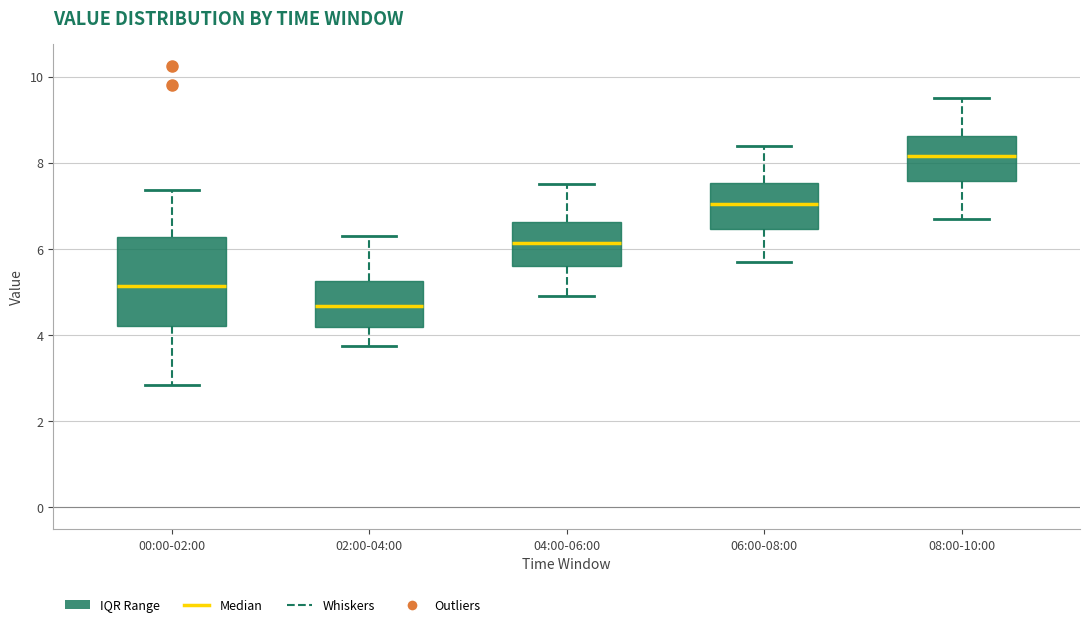

Reading left to right, read every box against the y-axis: the position of its median line, the range the box covers, and the ends of its whiskers. The values are not printed on the chart, so give them approximately, as read against the axis.

00:00-02:00: median 5.2, box 4.2 to 6.2, whiskers 2.8 to 7.4
02:00-04:00: median 4.6, box 4.2 to 5.2, whiskers 3.8 to 6.4
04:00-06:00: median 6.2, box 5.6 to 6.6, whiskers 5.0 to 7.6
06:00-08:00: median 7.0, box 6.4 to 7.6, whiskers 5.8 to 8.4
08:00-10:00: median 8.2, box 7.6 to 8.6, whiskers 6.8 to 9.6